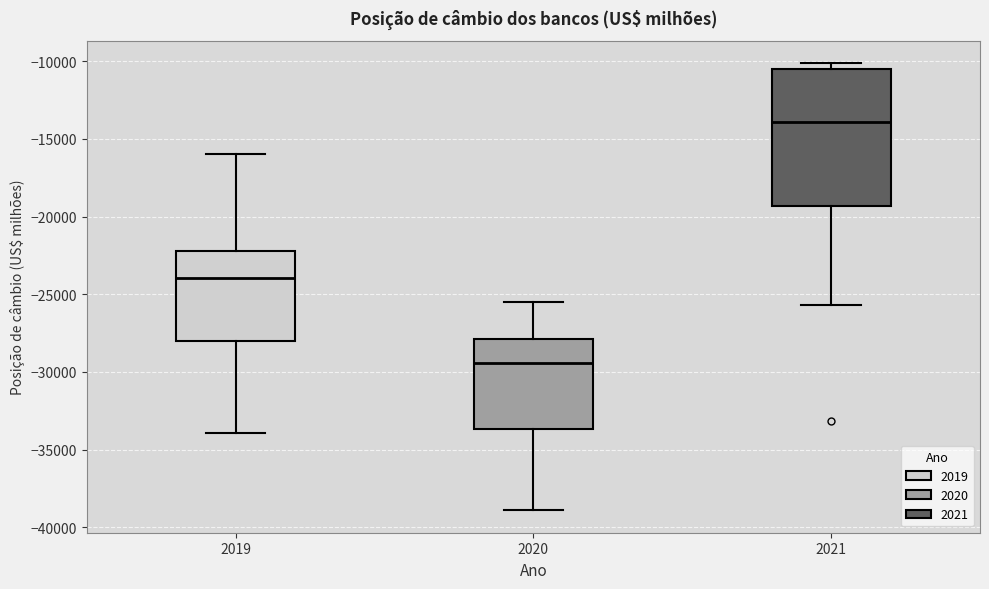

Reading left to right, transcribe this box plot: for each box, give where its median line is, the range the box spans, and where its two whiskers end, as read against the y-axis. The values are not printed on the chart, so give them approximately, as read against the axis.

2019: median -24000, box -28000 to -22000, whiskers -34000 to -16000
2020: median -29500, box -33500 to -28000, whiskers -39000 to -25500
2021: median -14000, box -19500 to -10500, whiskers -25500 to -10000